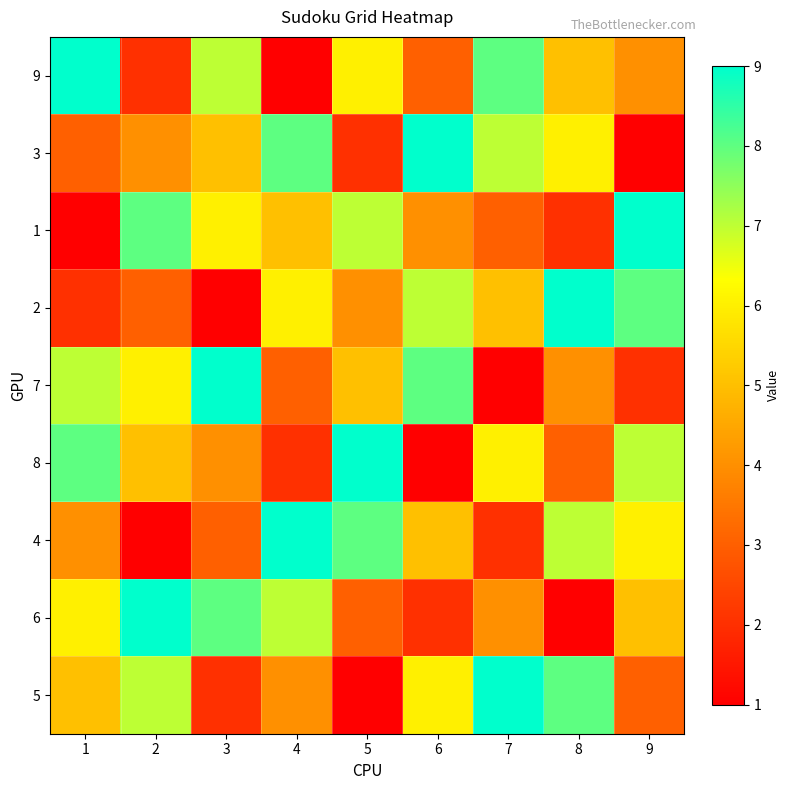

What is the total value across all series at 1?

45